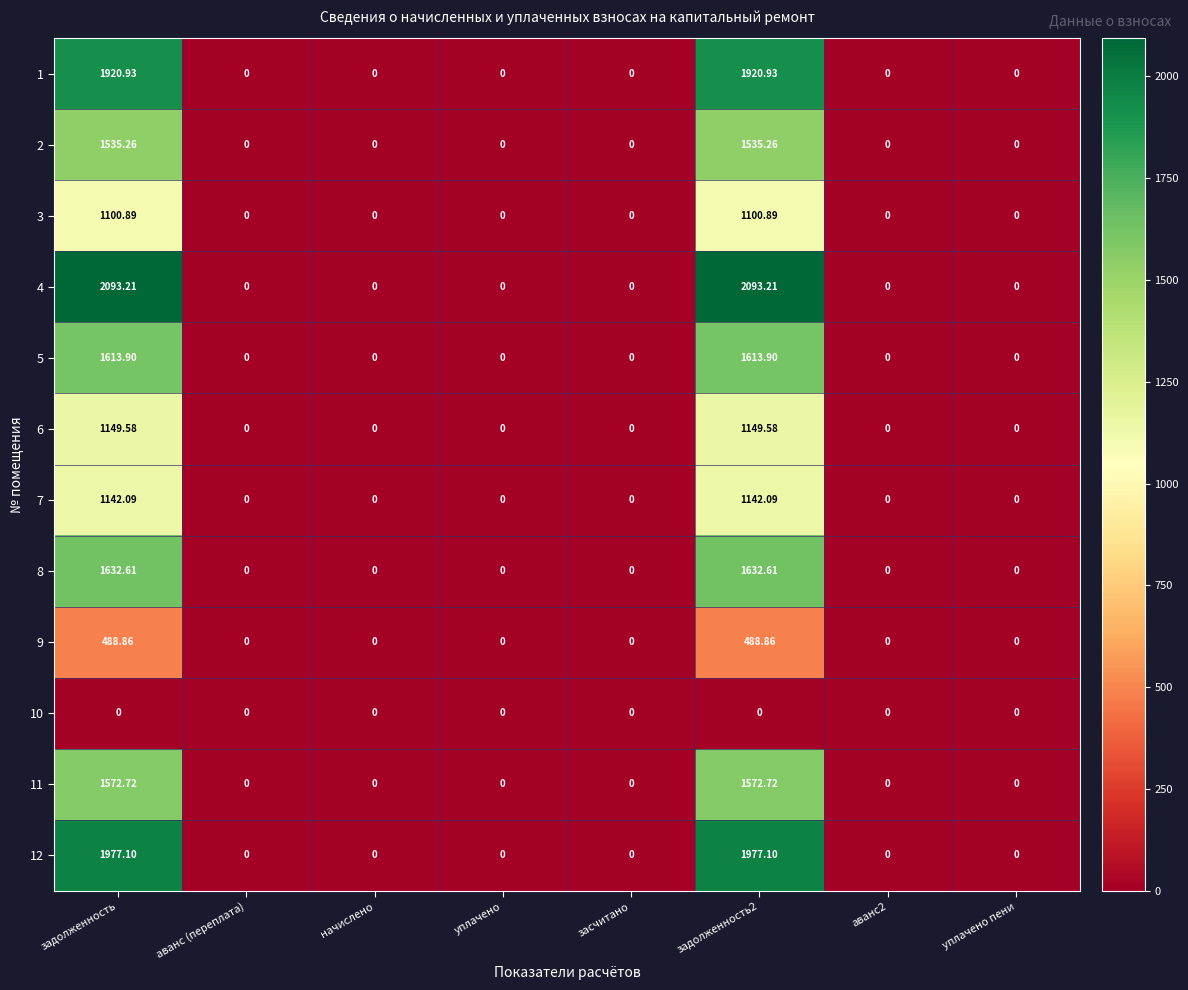

How many data points in 3 are above 0?

2